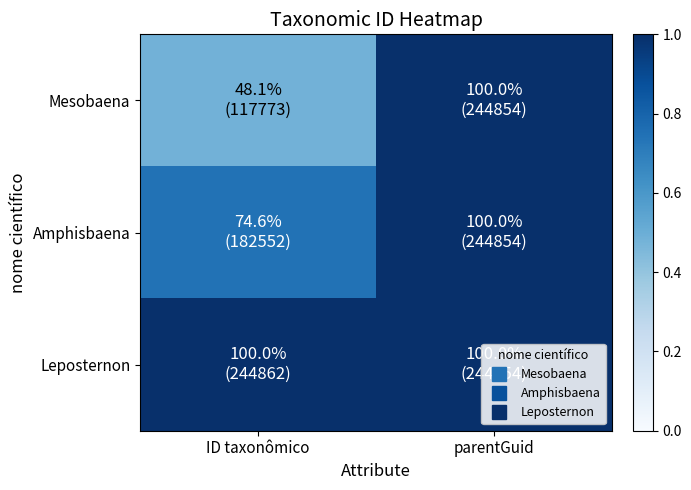

Rank the series at ID taxonômico from lowest to highest value.

Mesobaena, Amphisbaena, Leposternon